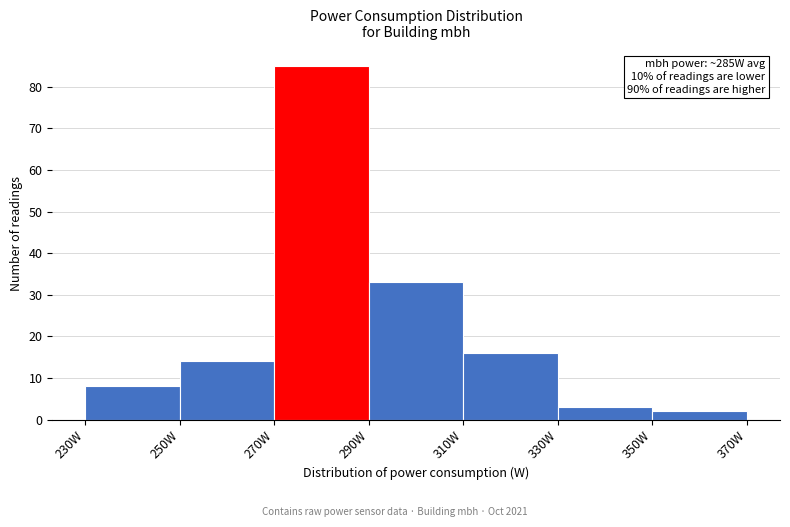

Over which range of the x-axis is the bar tallest?

270 to 290